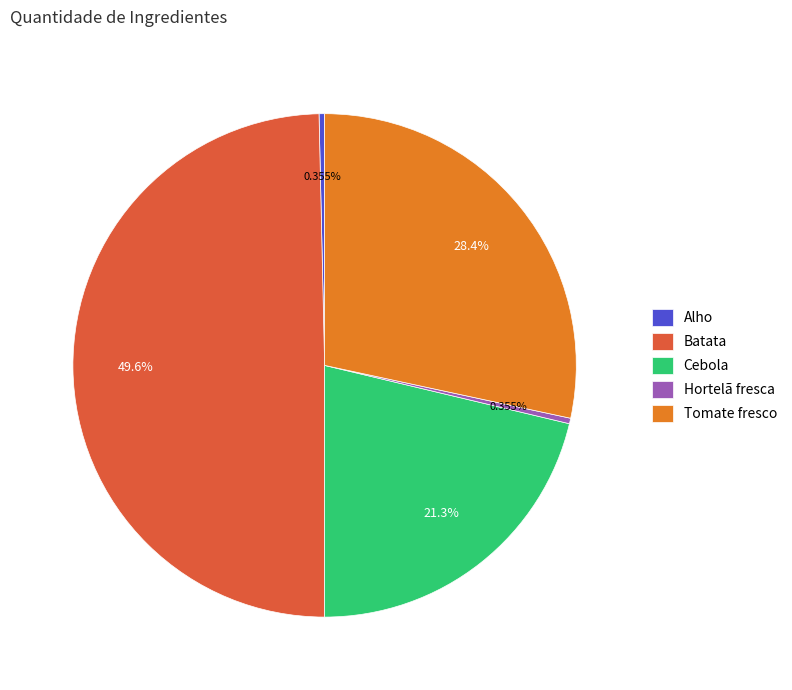

To the nearest percent, what is the difference between the largest and smallest slice percentages?

49%